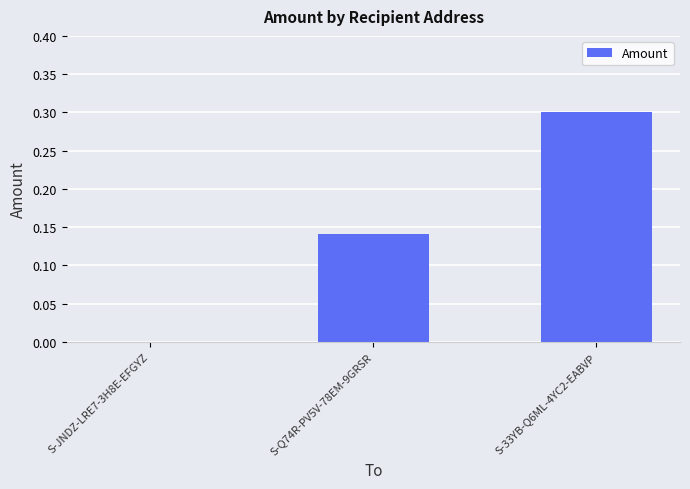

What is the change in value from S-JNDZ-LRE7-3H8E-EFGYZ to S-33YB-Q6ML-4YC2-EABVP?

+0.3